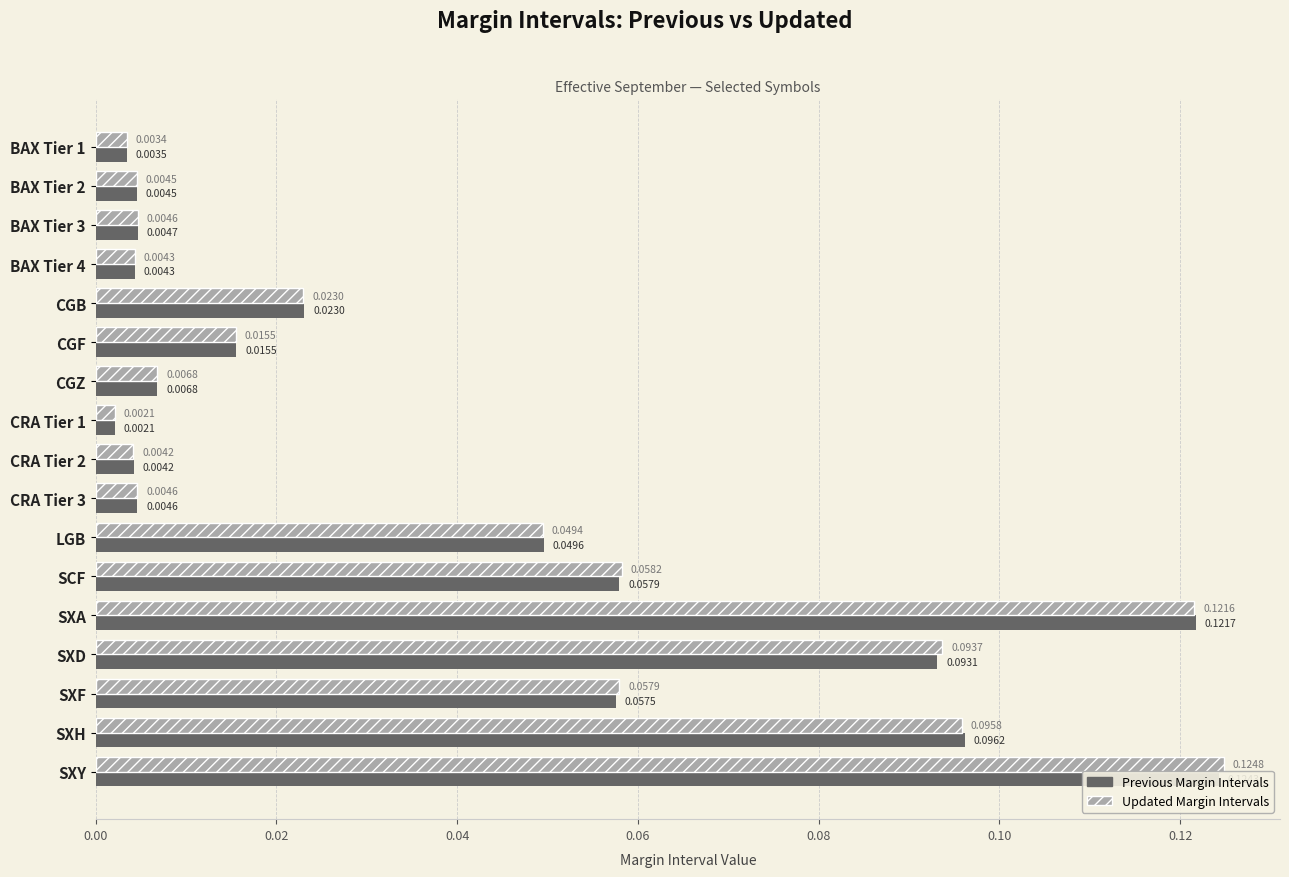

What is the maximum value for Updated Margin Intervals?

0.1